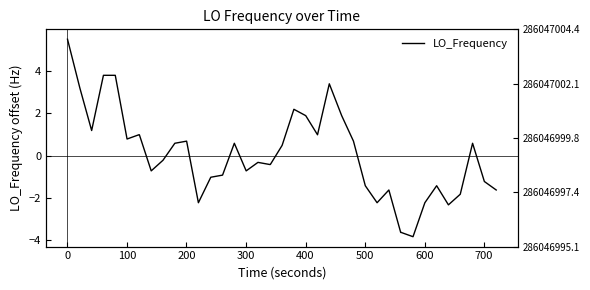

What is the smallest value displayed?

-3.8